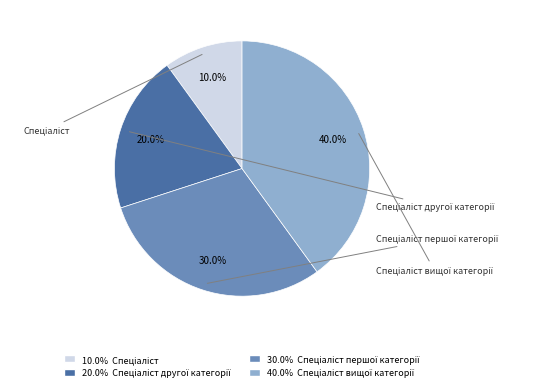

Is there a majority slice in this chart?

No